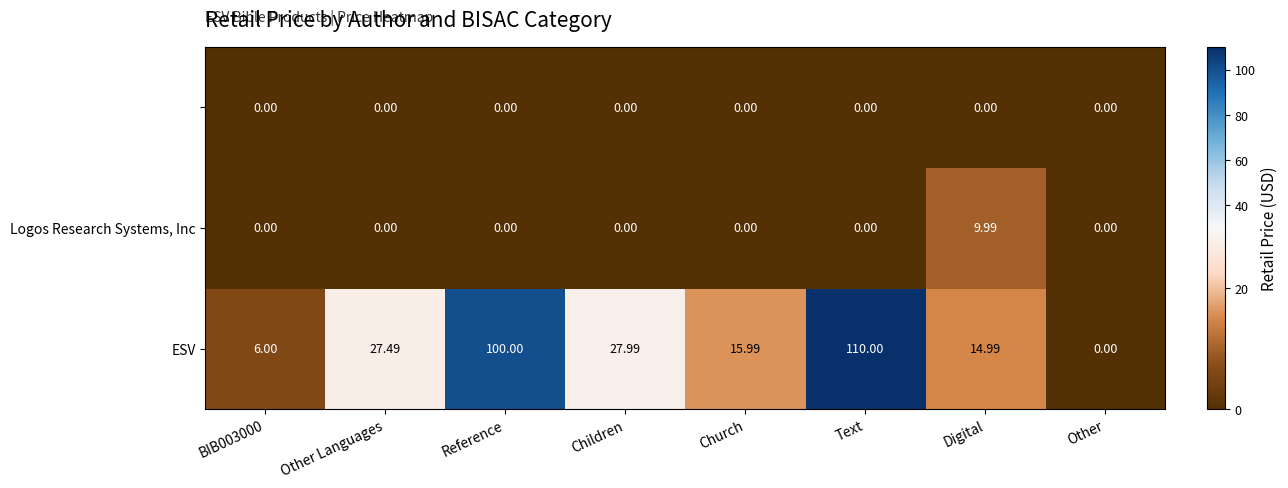

At which category is the sum across all series the highest?

Text